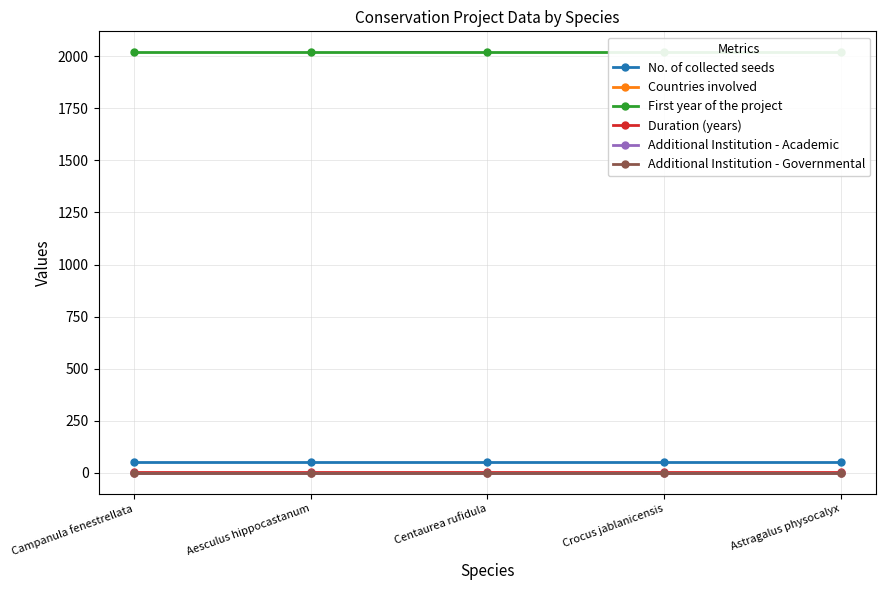

At Campanula fenestrellata, list the series in order from smallest to largest.

Additional Institution - Academic, Additional Institution - Governmental, Countries involved, Duration (years), No. of collected seeds, First year of the project